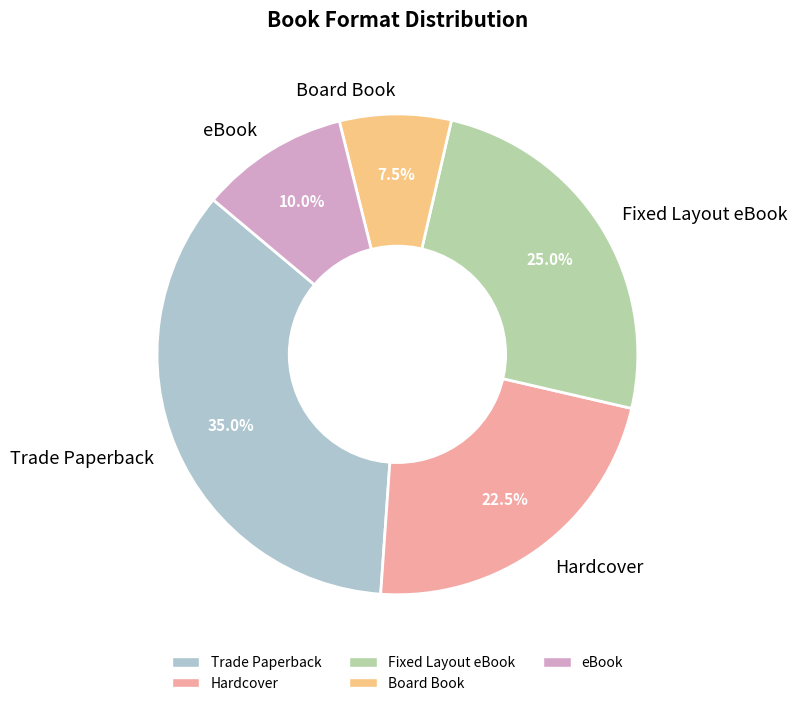

Do Fixed Layout eBook and Trade Paperback together represent more than half of the pie?

Yes